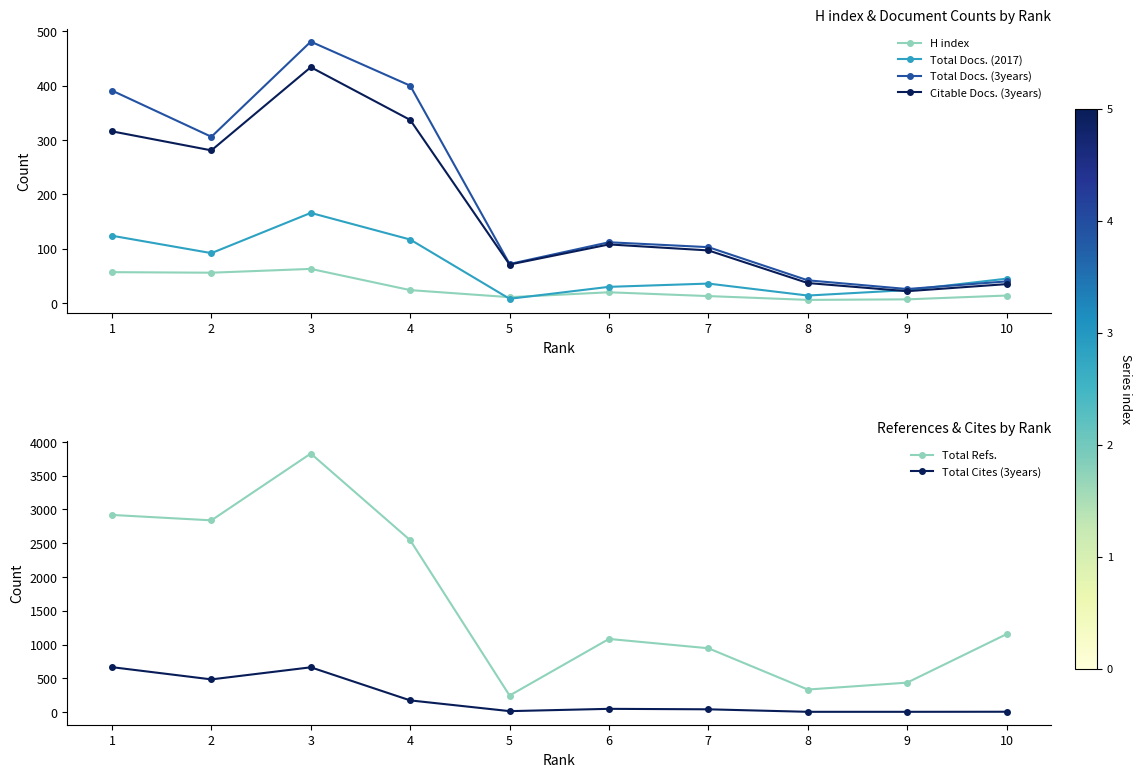

Reading right to left, list all the values displayed in this chart.

H index: 14	7	6	13	20	11	24	63	56	57
Total Docs. (2017): 45	24	14	36	30	8	117	166	92	124
Total Docs. (3years): 40	26	42	103	112	72	400	481	306	391
Citable Docs. (3years): 35	22	37	97	108	71	337	434	281	316
Total Refs.: 1154	436	334	945	1083	245	2545	3828	2839	2919
Total Cites (3years): 5	4	4	41	48	14	173	663	484	665